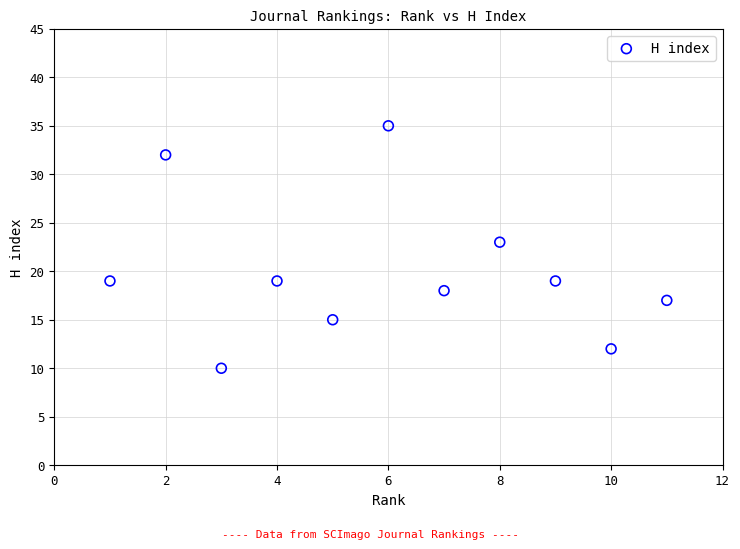

What is the range of X values (max minus min)?

10